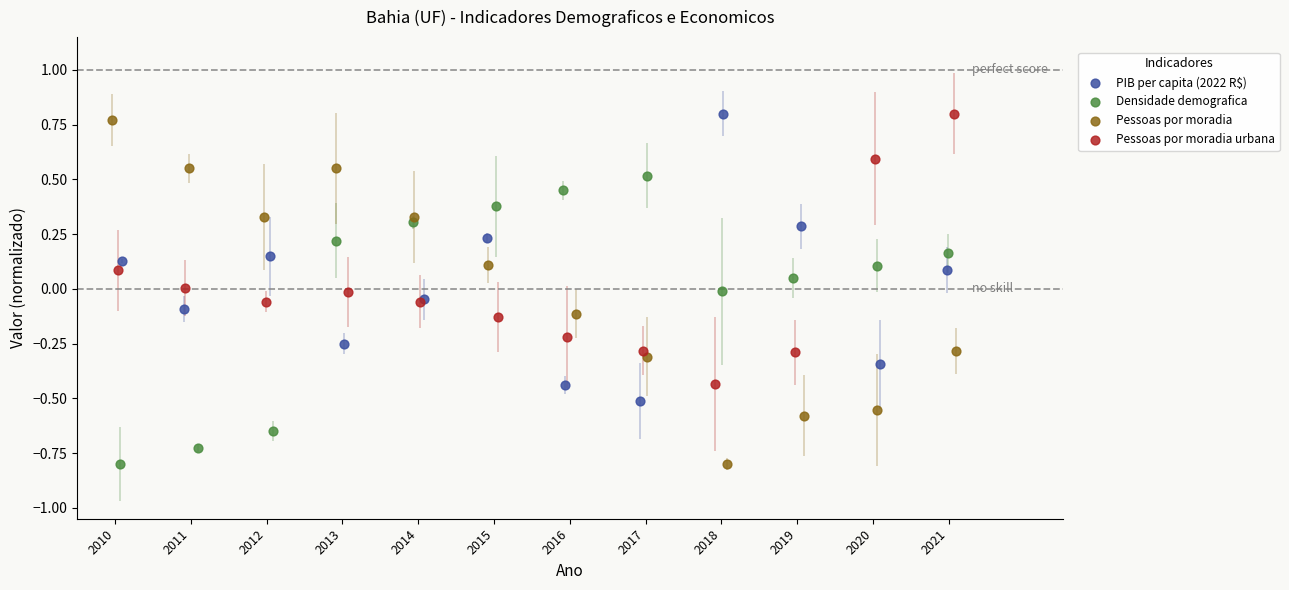

Which series has the widest spread of Y values?

Pessoas por moradia